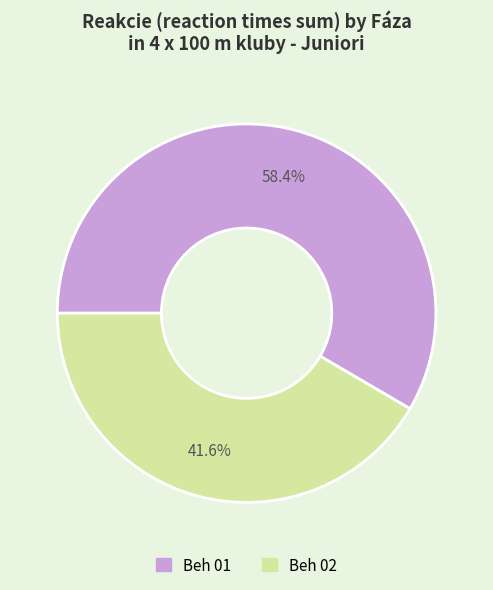

How much of the chart is everything except Beh 01?

41.6%